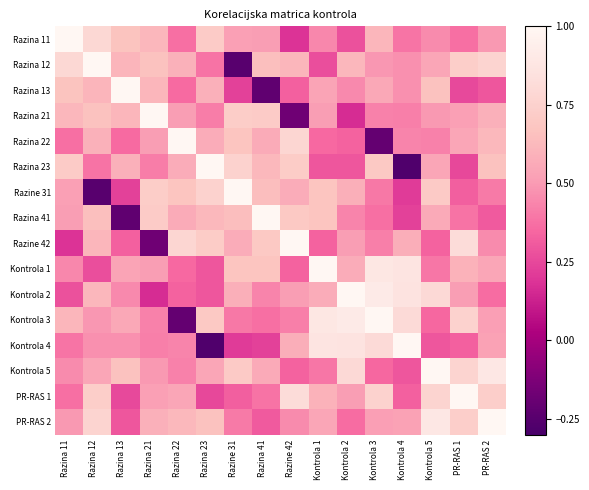

Rank the series by their maximum value, from lowest to highest.

Razina 11, Razina 12, Razina 13, Razina 21, Razina 22, Razina 23, Razine 31, Razina 41, Razine 42, Kontrola 1, Kontrola 2, Kontrola 3, Kontrola 4, Kontrola 5, PR-RAS 1, PR-RAS 2